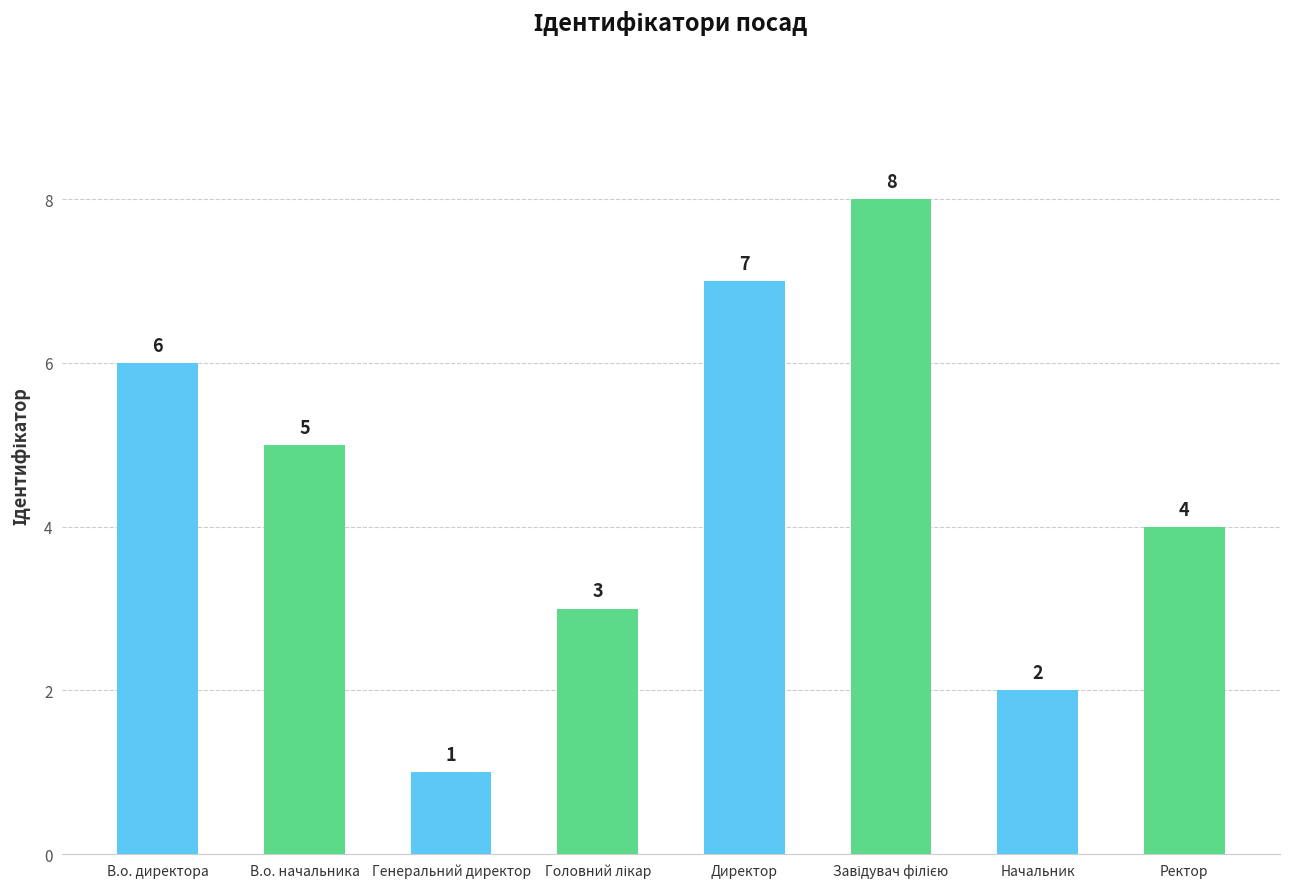

What is the maximum value shown in the chart?

8